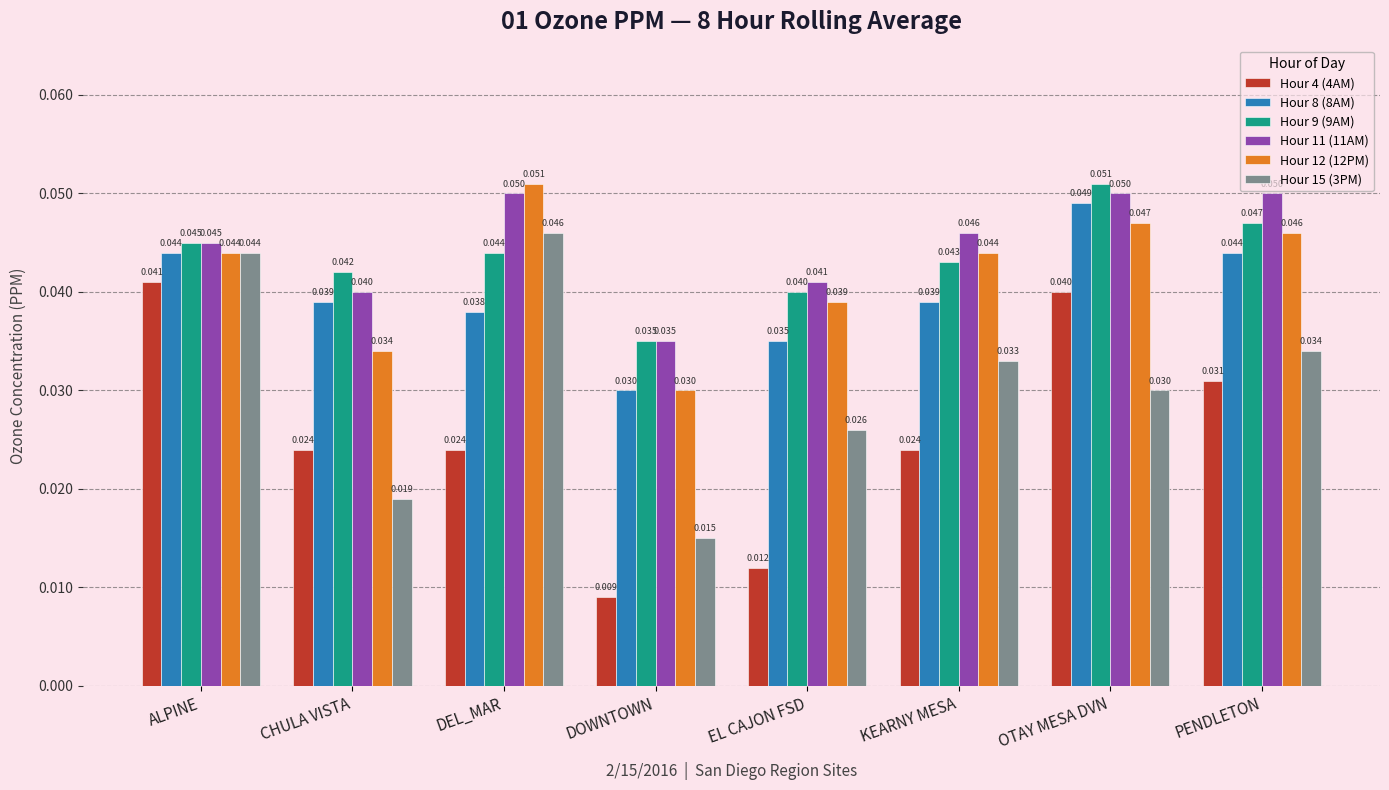

What is the label of the 3rd bar from the left?

DEL_MAR